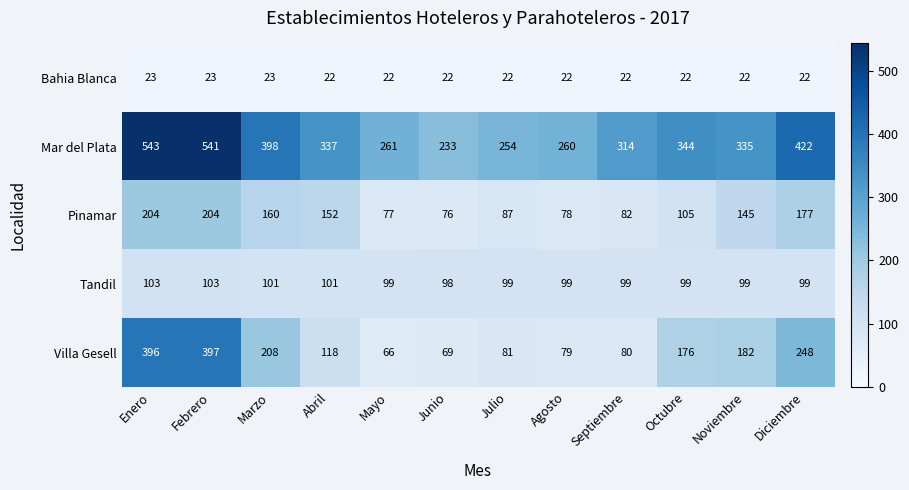

List the series in order of their peak value, lowest first.

Bahia Blanca, Tandil, Pinamar, Villa Gesell, Mar del Plata